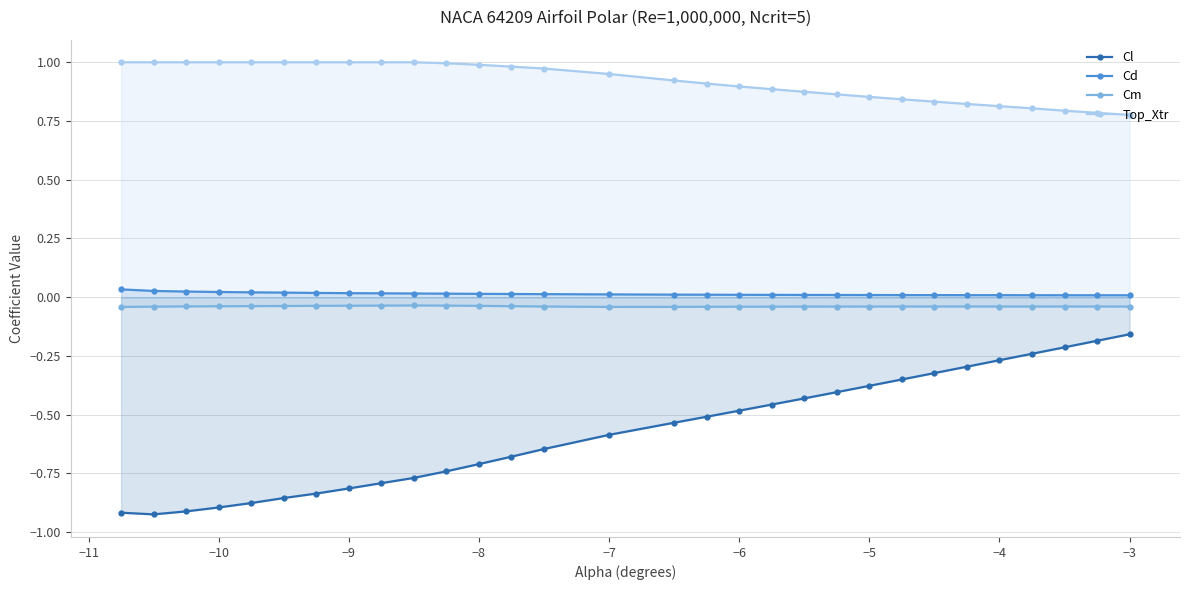

Which series has the widest spread of values?

Cl